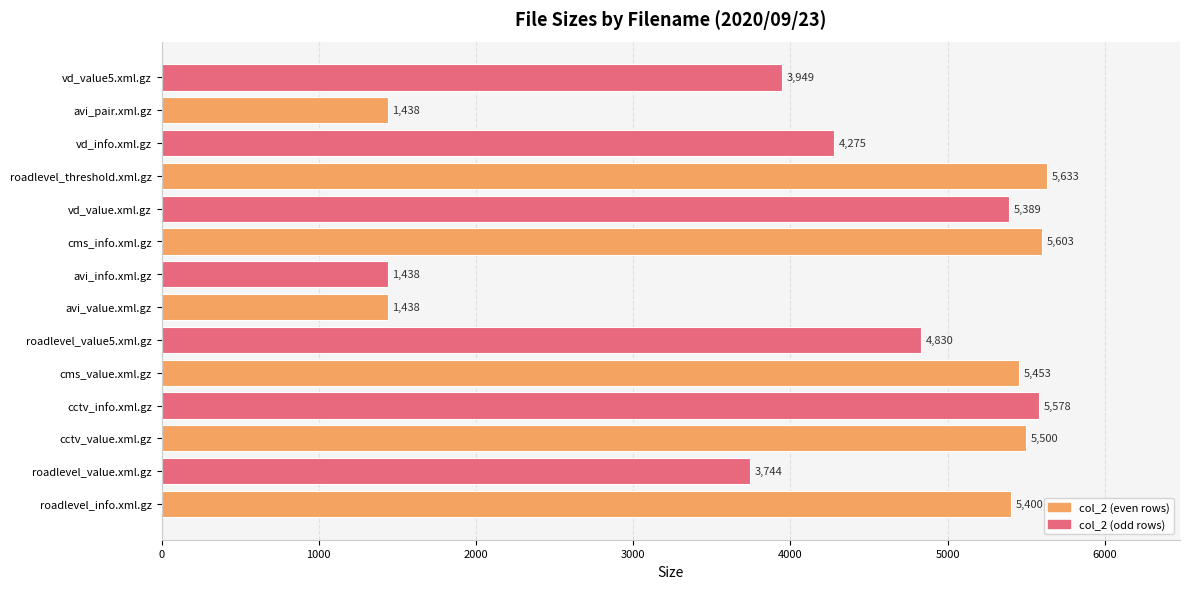

What is the greatest value displayed?

5633